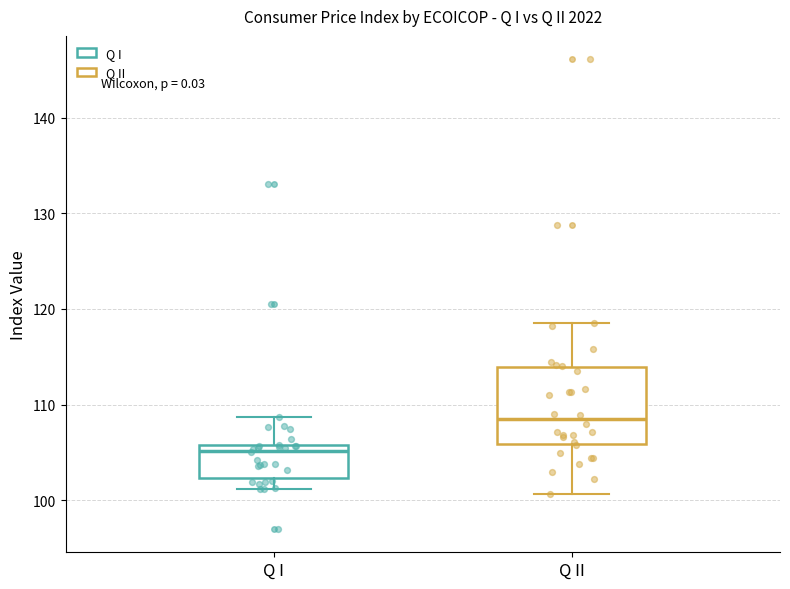

Where is the upper edge of the box for Q I on the y-axis? The values are not printed on the chart, so give them approximately, as read against the axis.

106